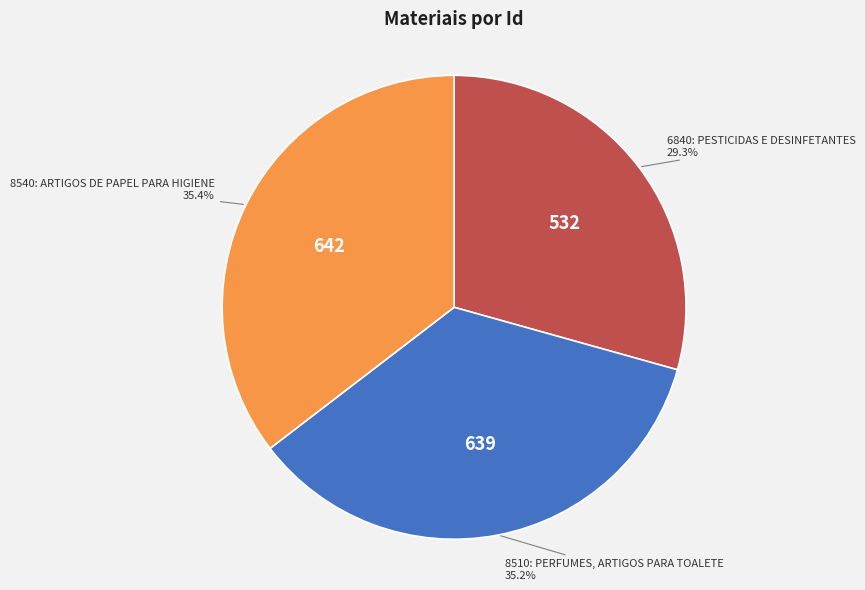

What percentage is the 6840: PESTICIDAS E DESINFETANTES slice, to the nearest percent?

29%